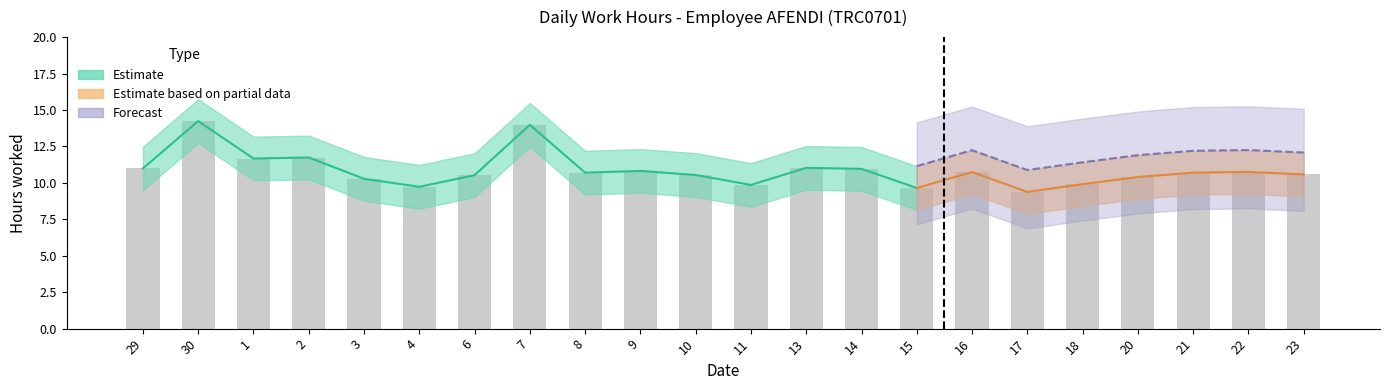

Rank the categories by value from highest to lowest.

30, 7, 2, 1, 13, 29, 14, 9, 22, 16, 8, 21, 23, 10, 6, 20, 3, 18, 11, 4, 15, 17